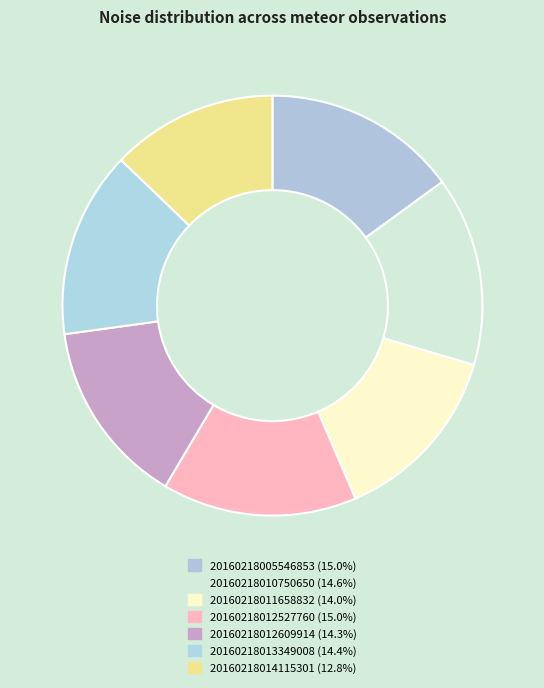

How many segments does this pie chart have?

7